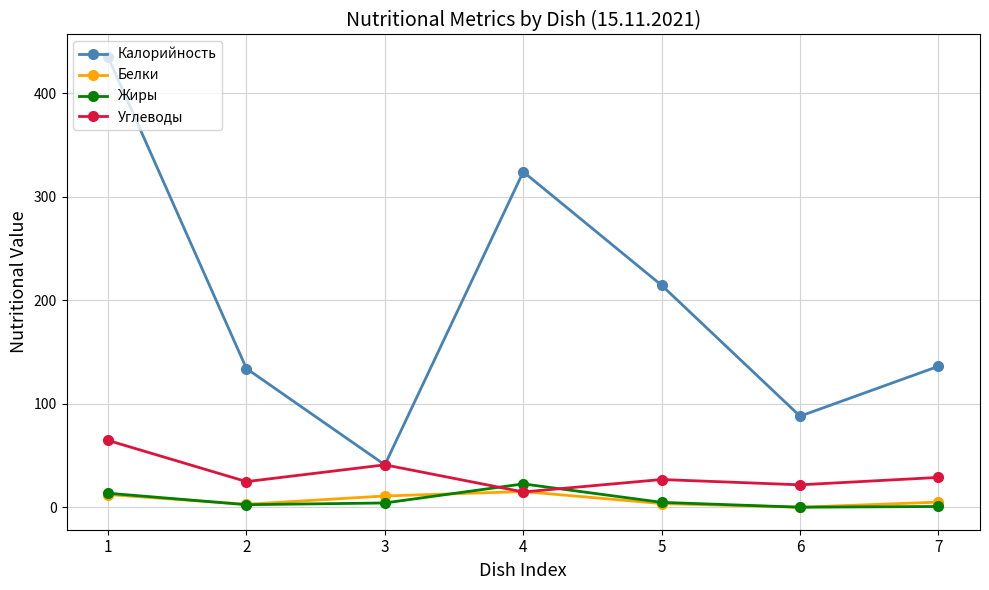

Count the number of data series in this chart.

4